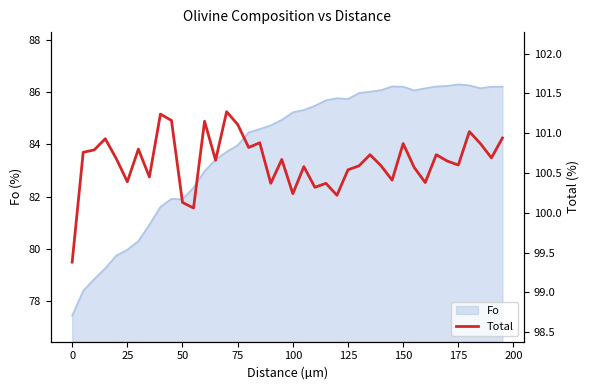

What is the highest value of the Fo series?

86.3